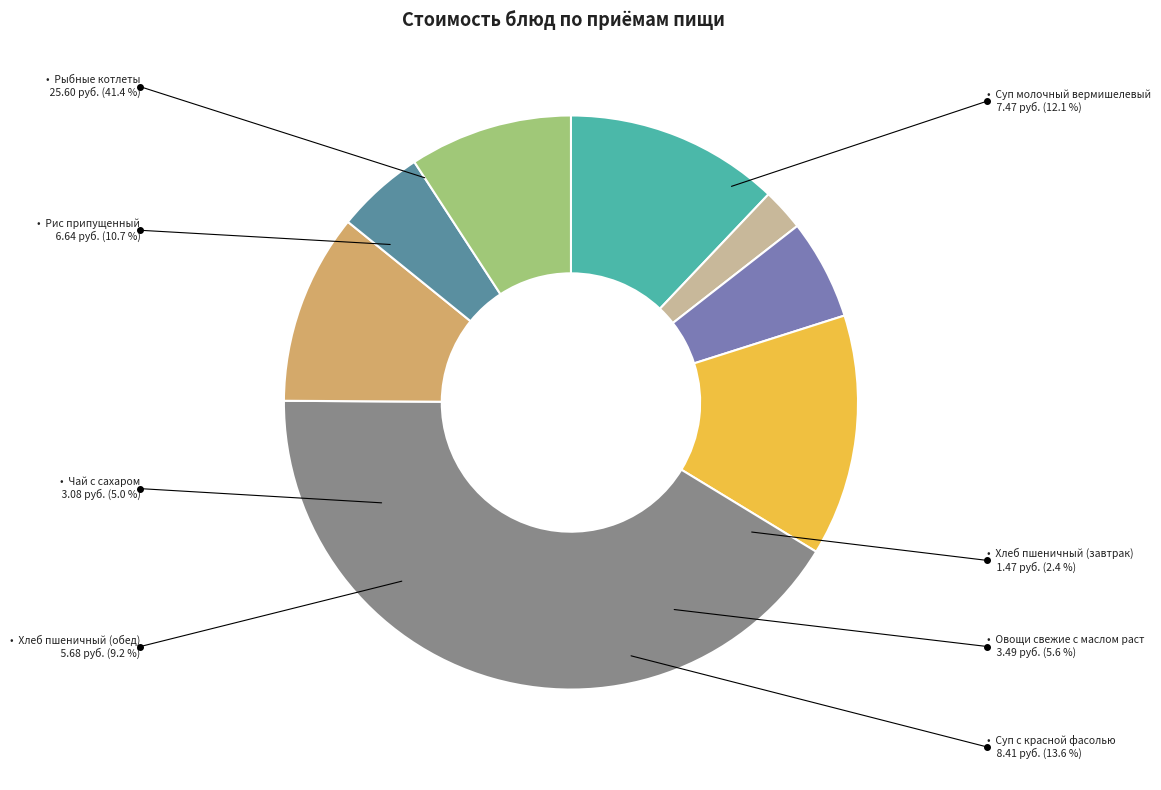

What is the change in value from Овощи свежие с маслом раст to Хлеб пшеничный (обед)?

+2.2